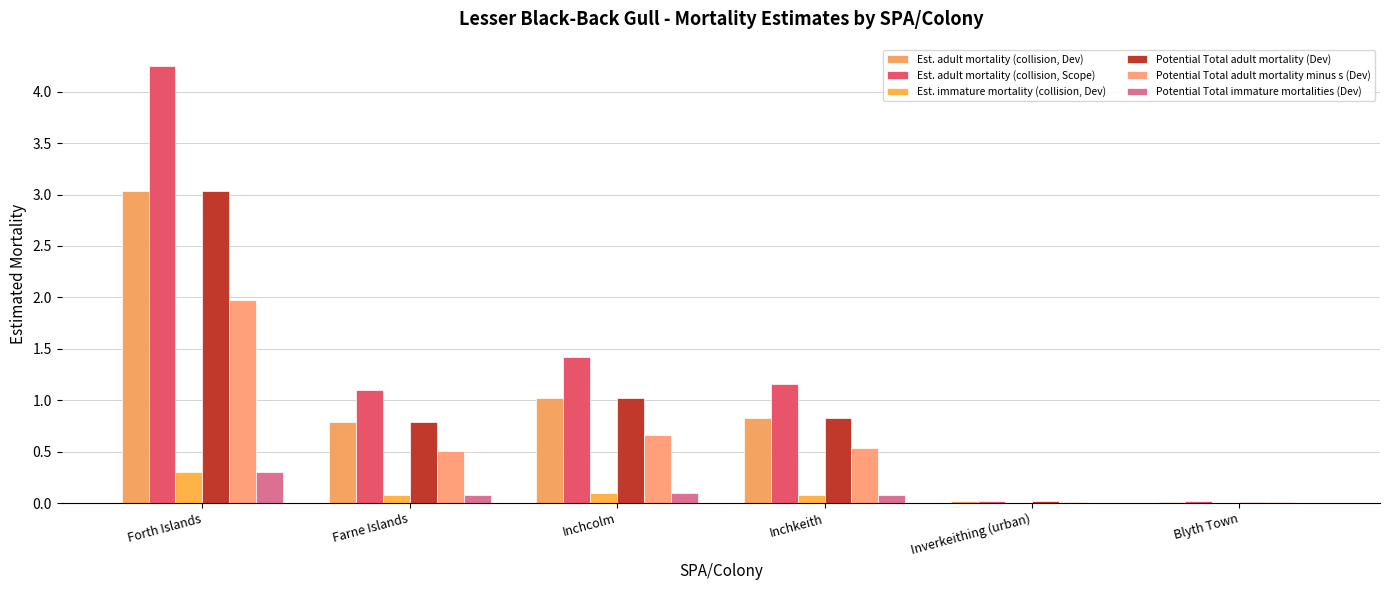

Are the bars horizontal?

No